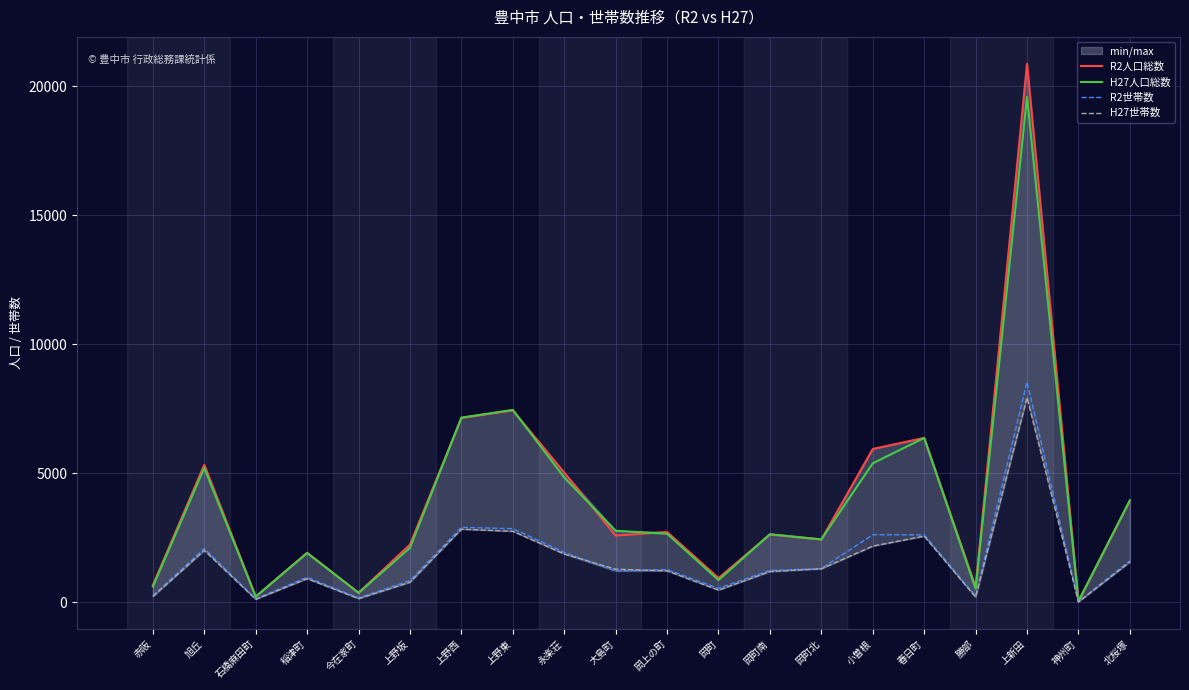

What are all the series names shown in the legend?

R2人口総数, H27人口総数, R2世帯数, H27世帯数